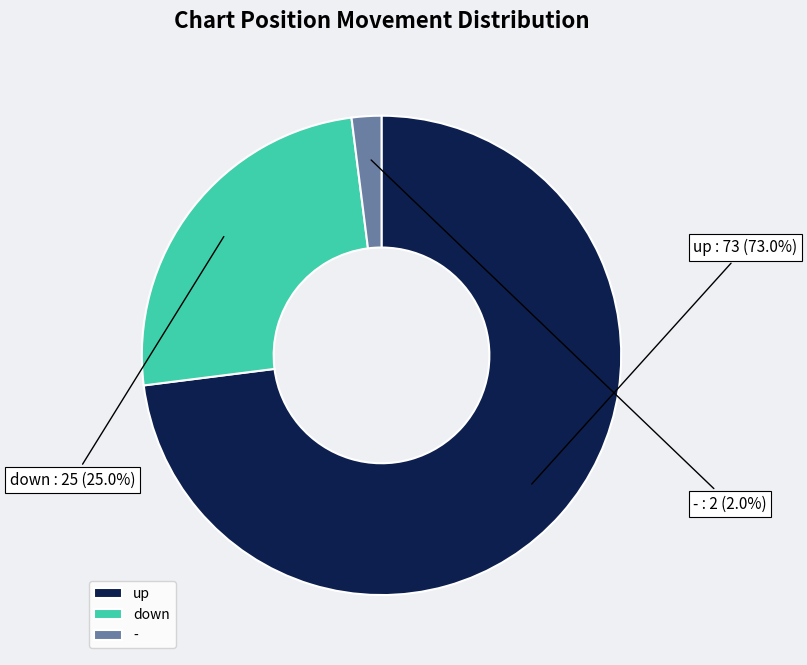

Which has a higher value, down or -?

down